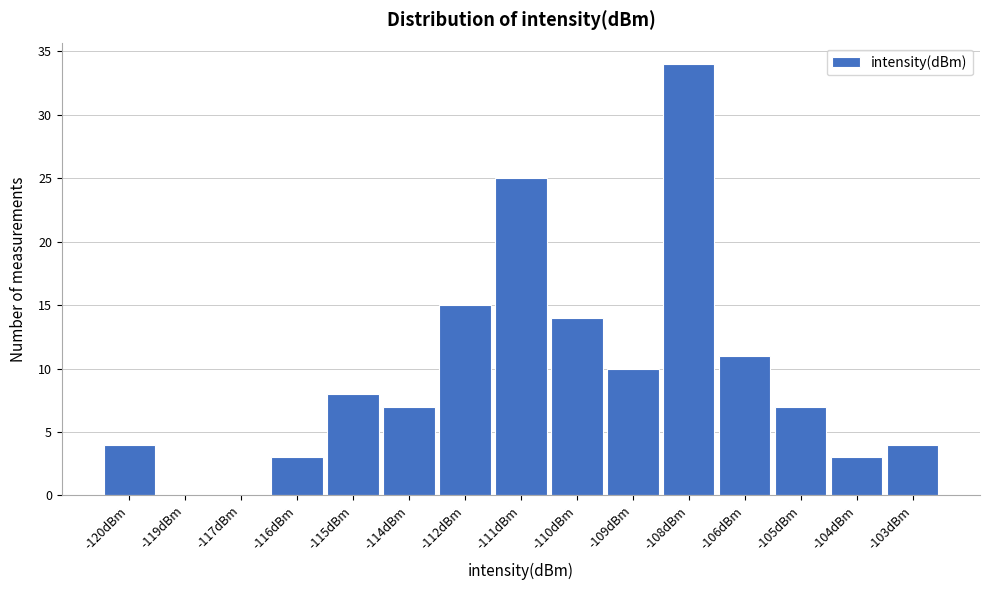

Reading right to left, what are all the values shown in this chart?

-103dBm=4	-104dBm=3	-105dBm=7	-106dBm=11	-108dBm=34	-109dBm=10	-110dBm=14	-111dBm=25	-112dBm=15	-114dBm=7	-115dBm=8	-116dBm=3	-117dBm=0	-119dBm=0	-120dBm=4